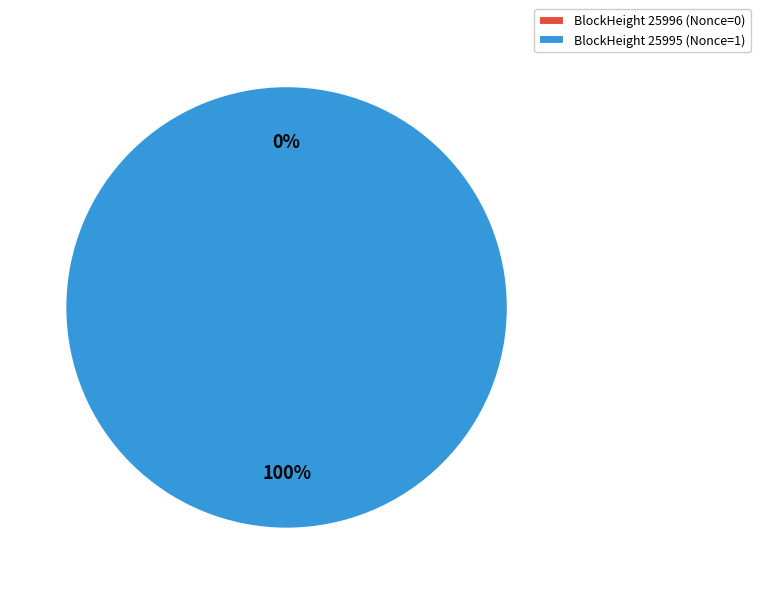

What percentage is the 25995 slice, to the nearest percent?

100%